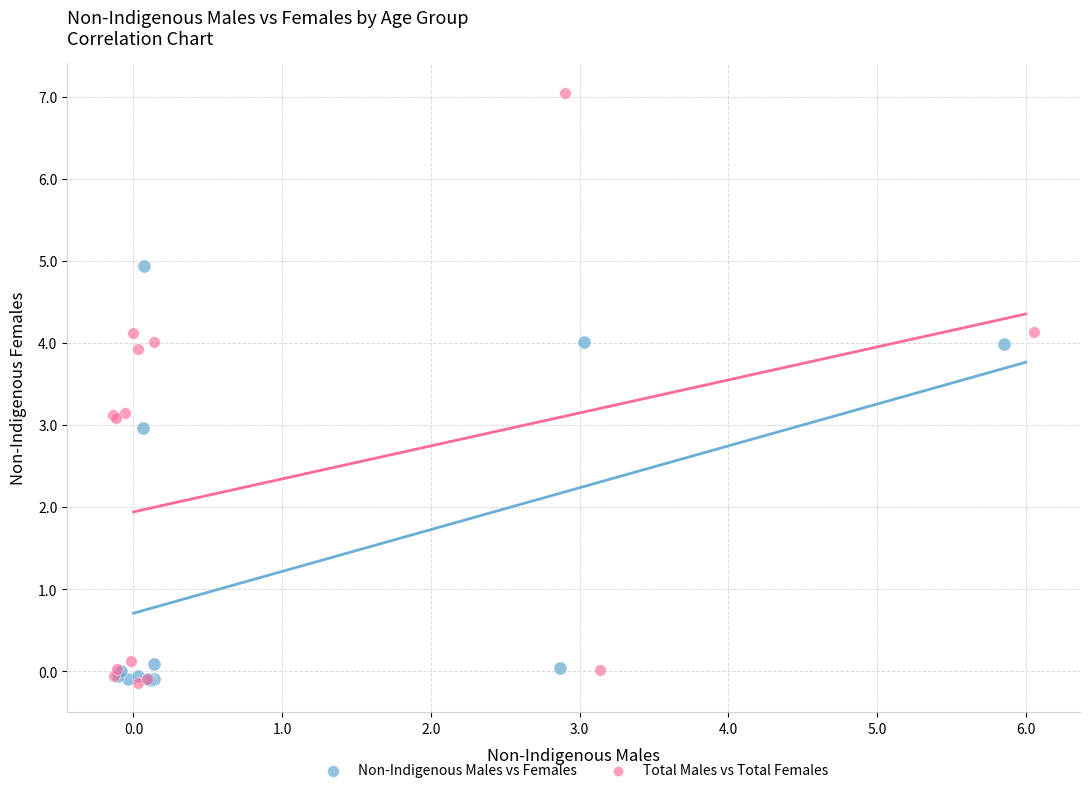

Which series has the largest Y range (max minus min)?

Total Males vs Total Females